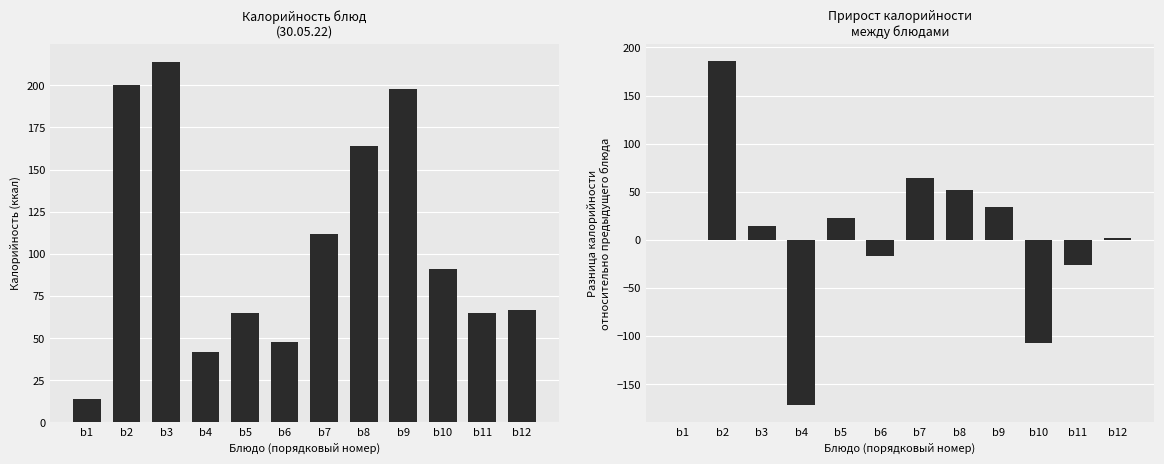

What is the value of the Разница калорийности bar at the 11th from the left?

-26